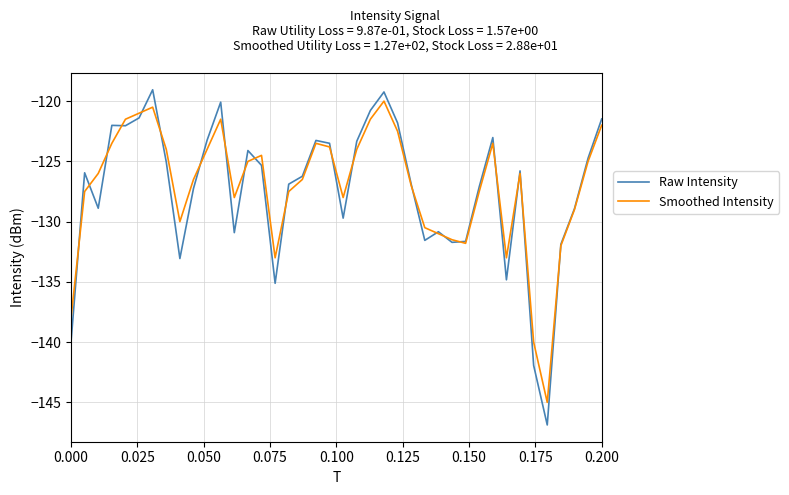

How many distinct data groups are displayed?

2